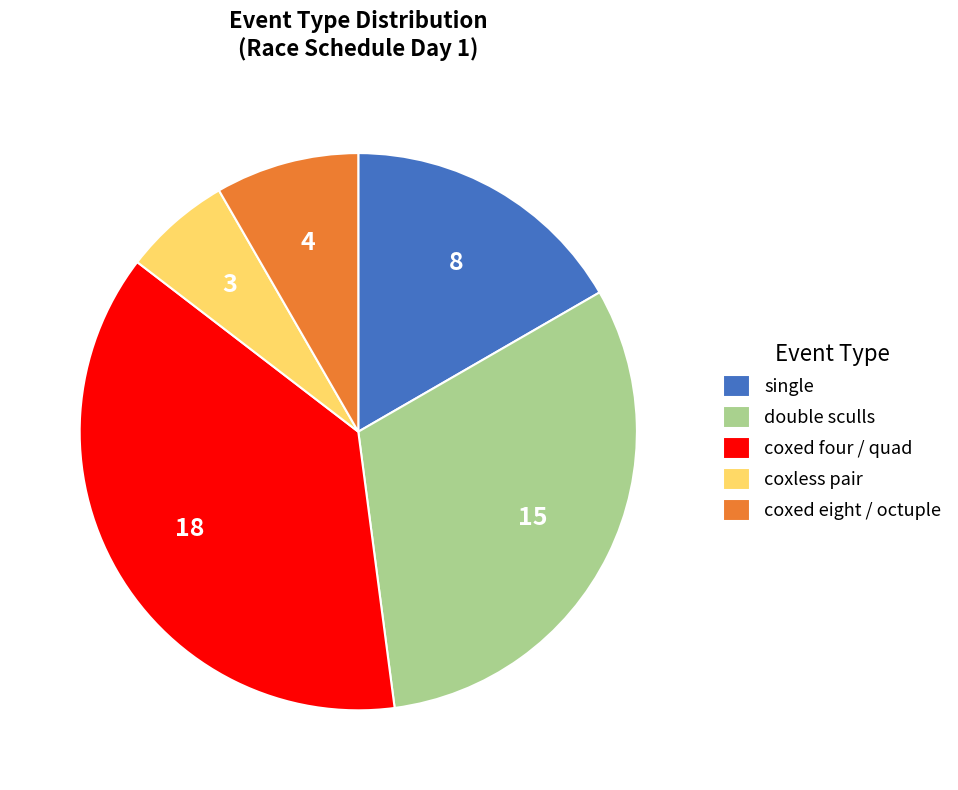

Is there a majority slice in this chart?

No